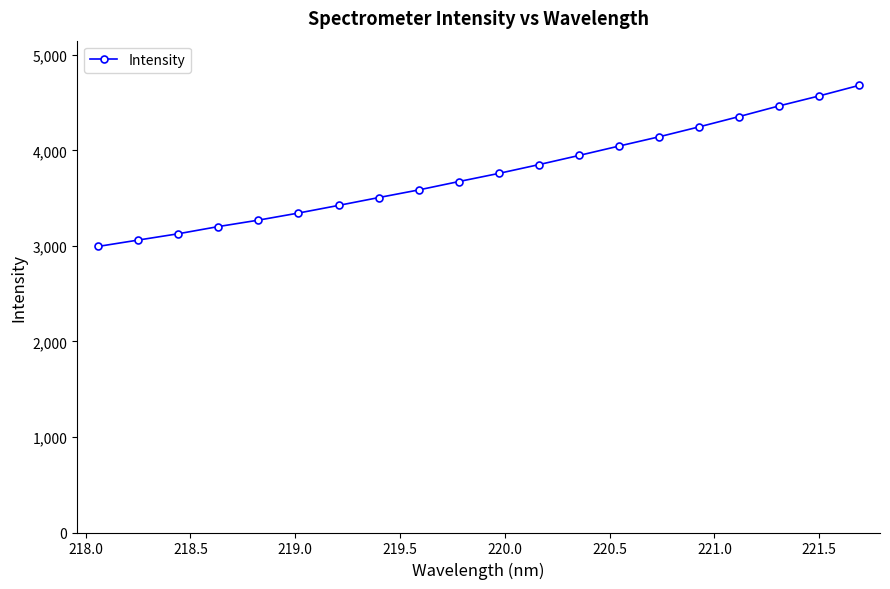

What is the sum of all values?

75257.9